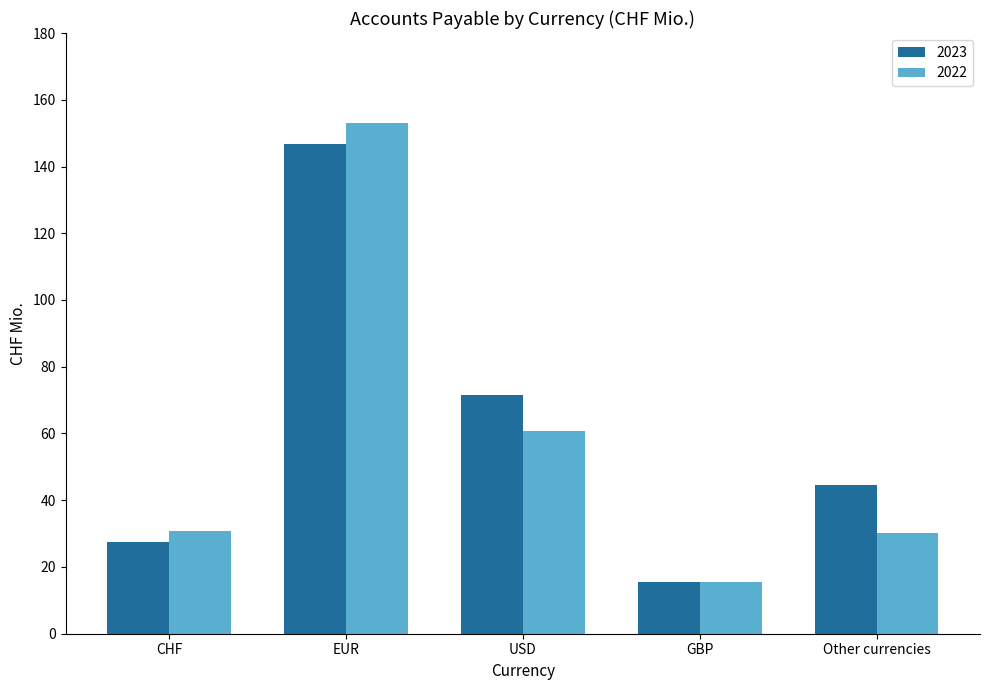

Where does the 2023 series first go above 44?

EUR